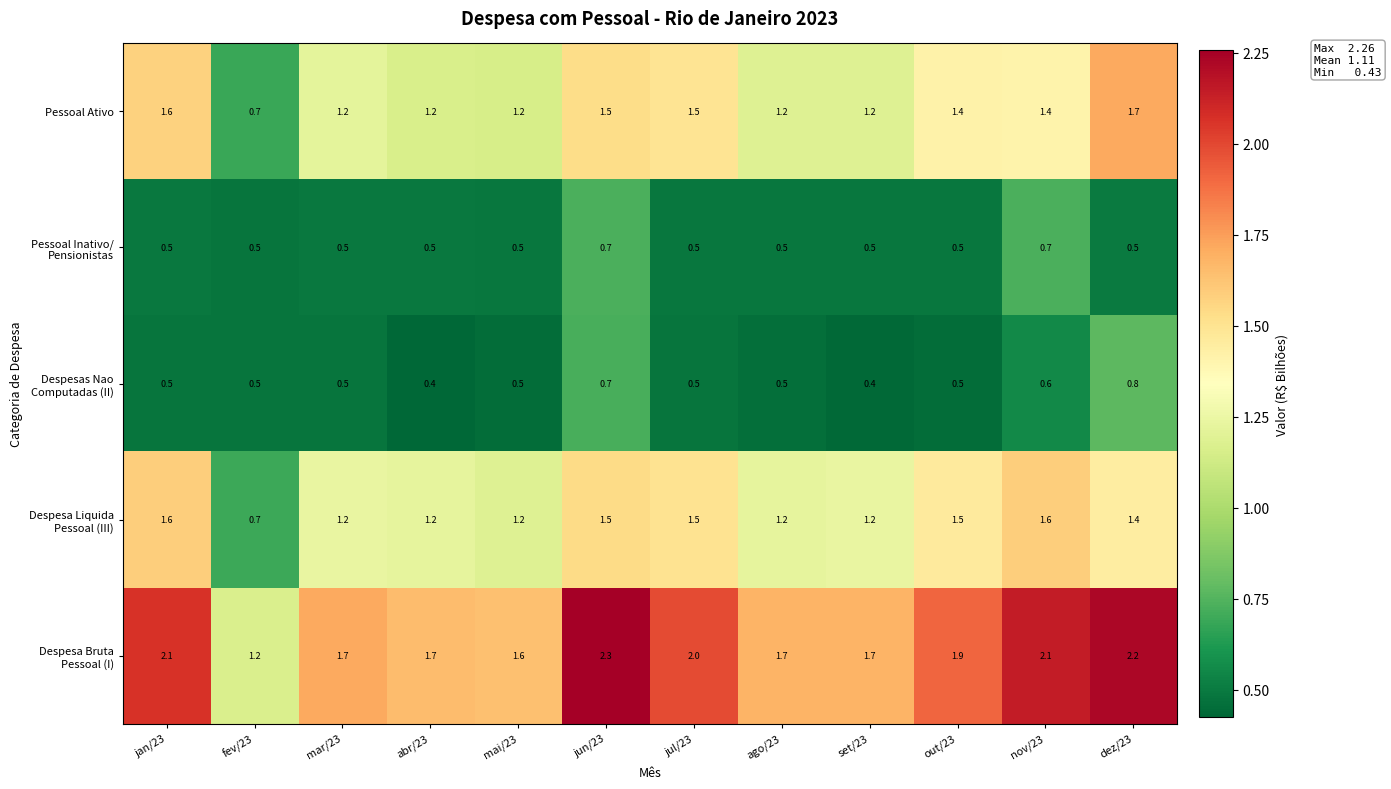

True or false: Pessoal Ativo has a value of 1.7 at dez/23.

True